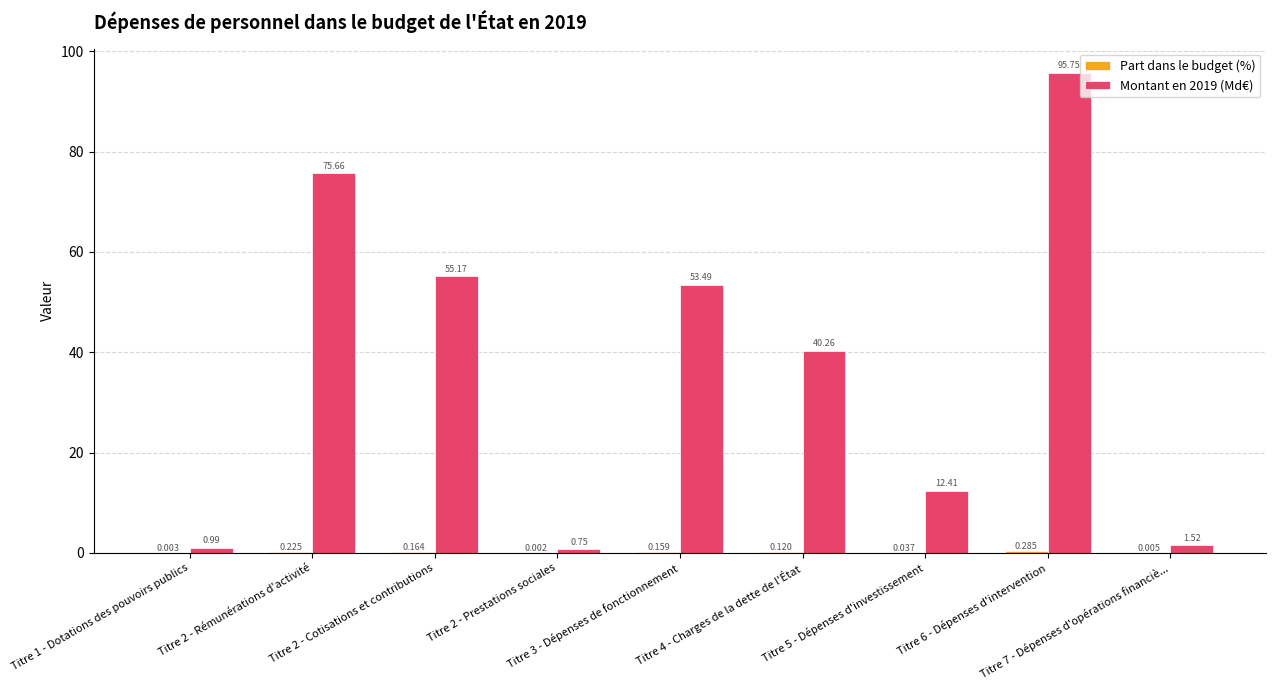

What is the total value across all series at Titre 1 - Dotations des pouvoirs publics?

1.0